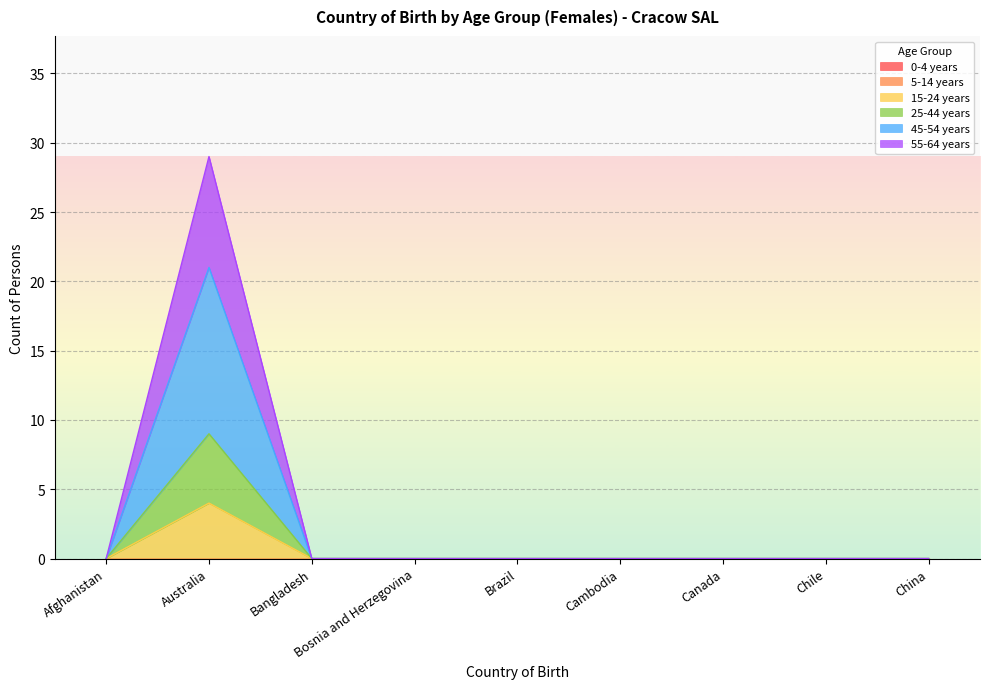

How many values in the 55-64 years series exceed 0?

1